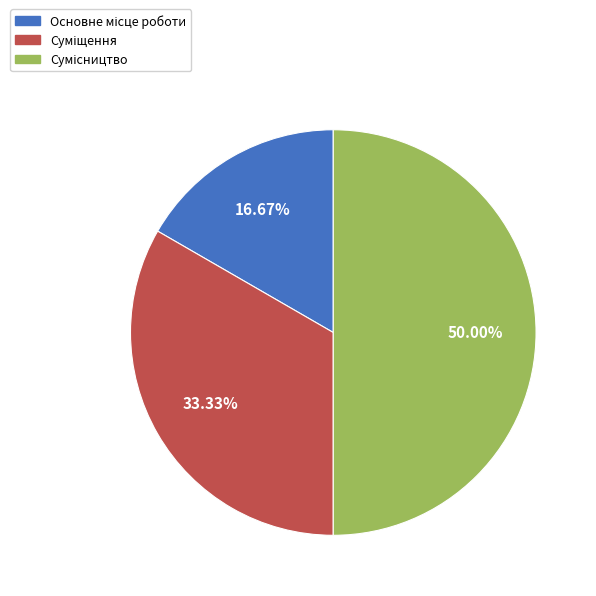

Do Сумісництво and Суміщення together represent more than half of the pie?

Yes